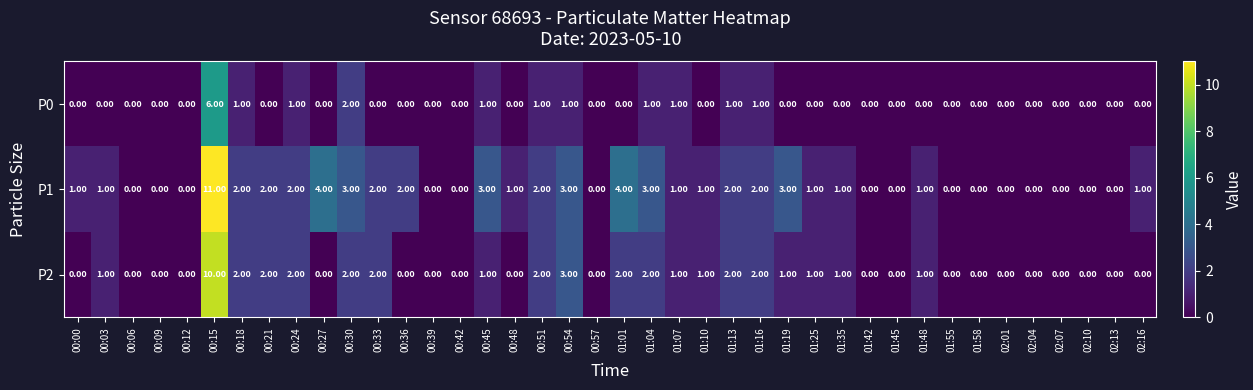

List the series in order of their peak value, lowest first.

P0, P2, P1